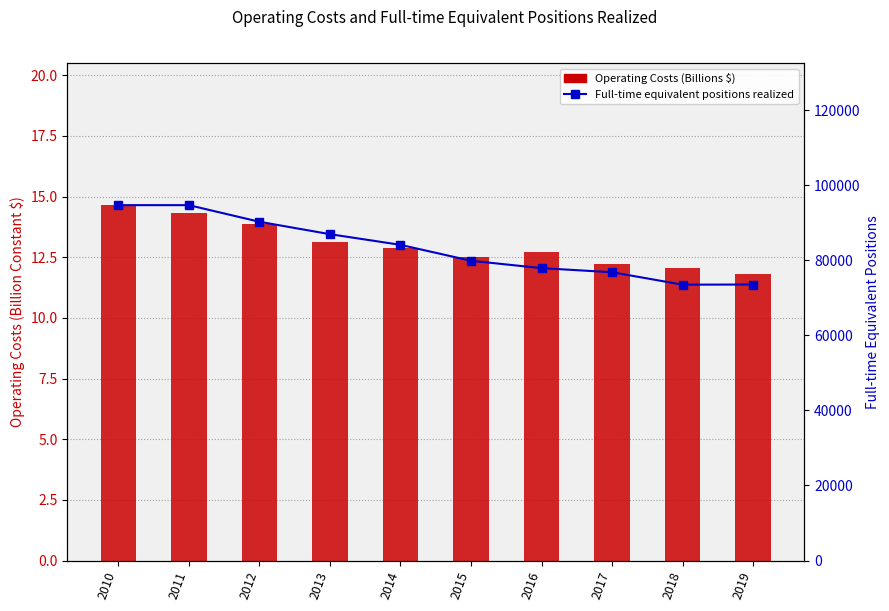

The value of Operating Costs (Billions $) at 2018 is 20.8. True or false?

False